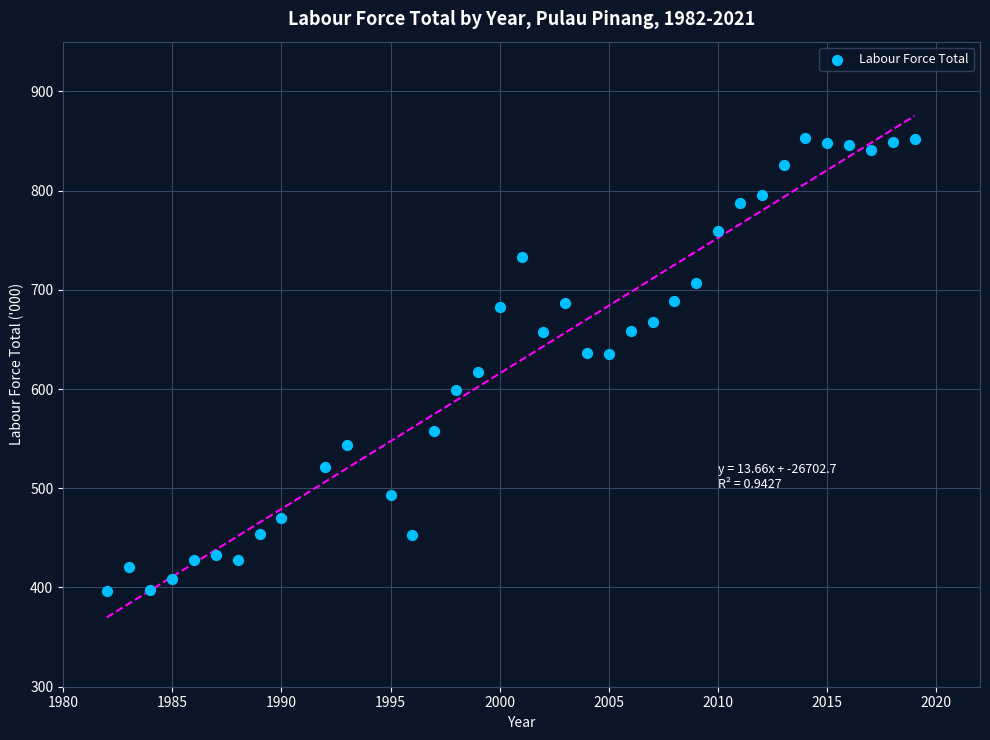

What is the range of X values (max minus min)?

37.0